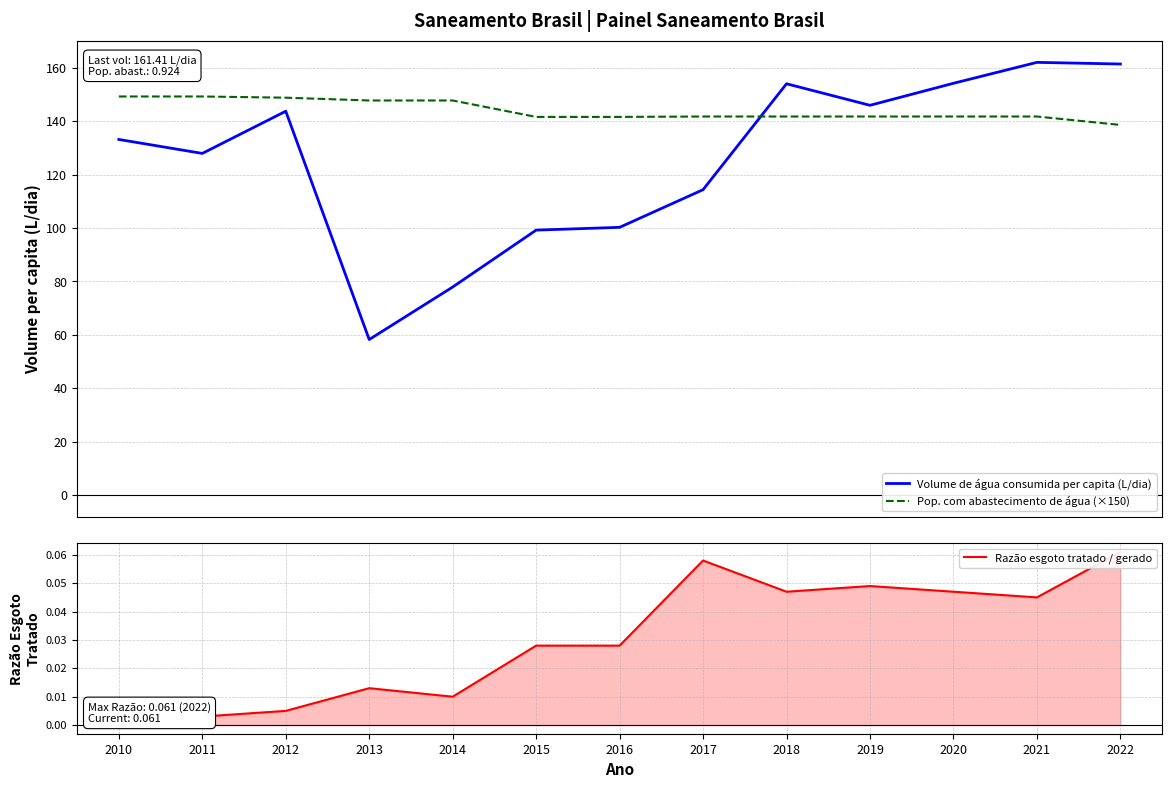

Is the value of Volume de água consumida per capita (L/dia) at 2016 greater than the value of Pop. com abastecimento de água (×150) at 2016?

No